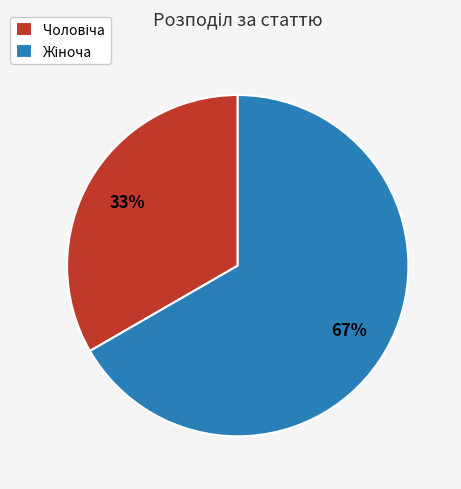

Is there a majority slice in this chart?

Yes